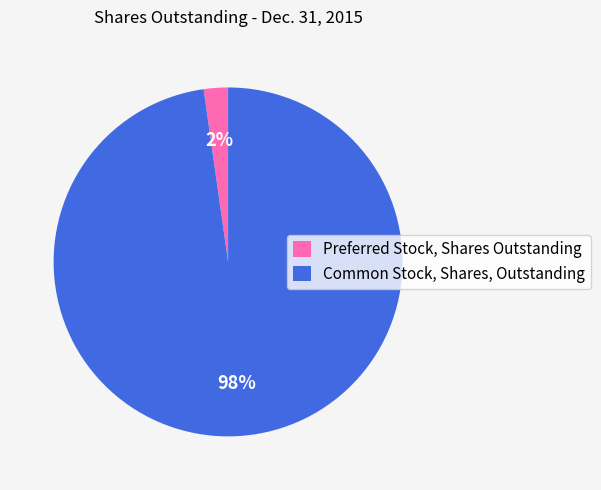

Is the sum of Common Stock, Shares, Outstanding and Preferred Stock, Shares Outstanding greater than half?

Yes